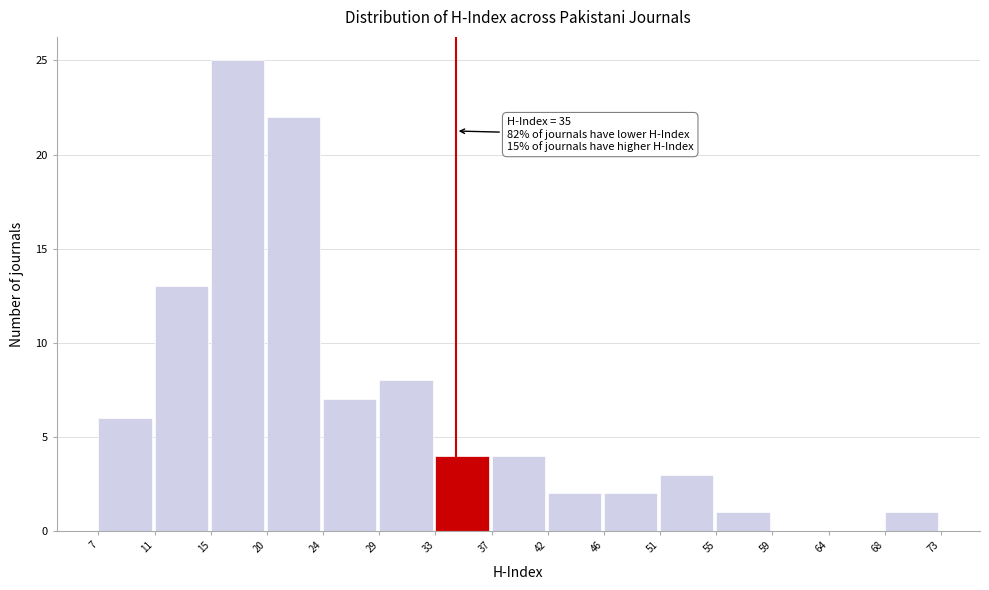

Reading right to left, what are all the values shown in this chart?

68=1	64=0	59=0	55=1	51=3	46=2	42=2	37=4	33=4	29=8	24=7	20=22	15=25	11=13	7=6